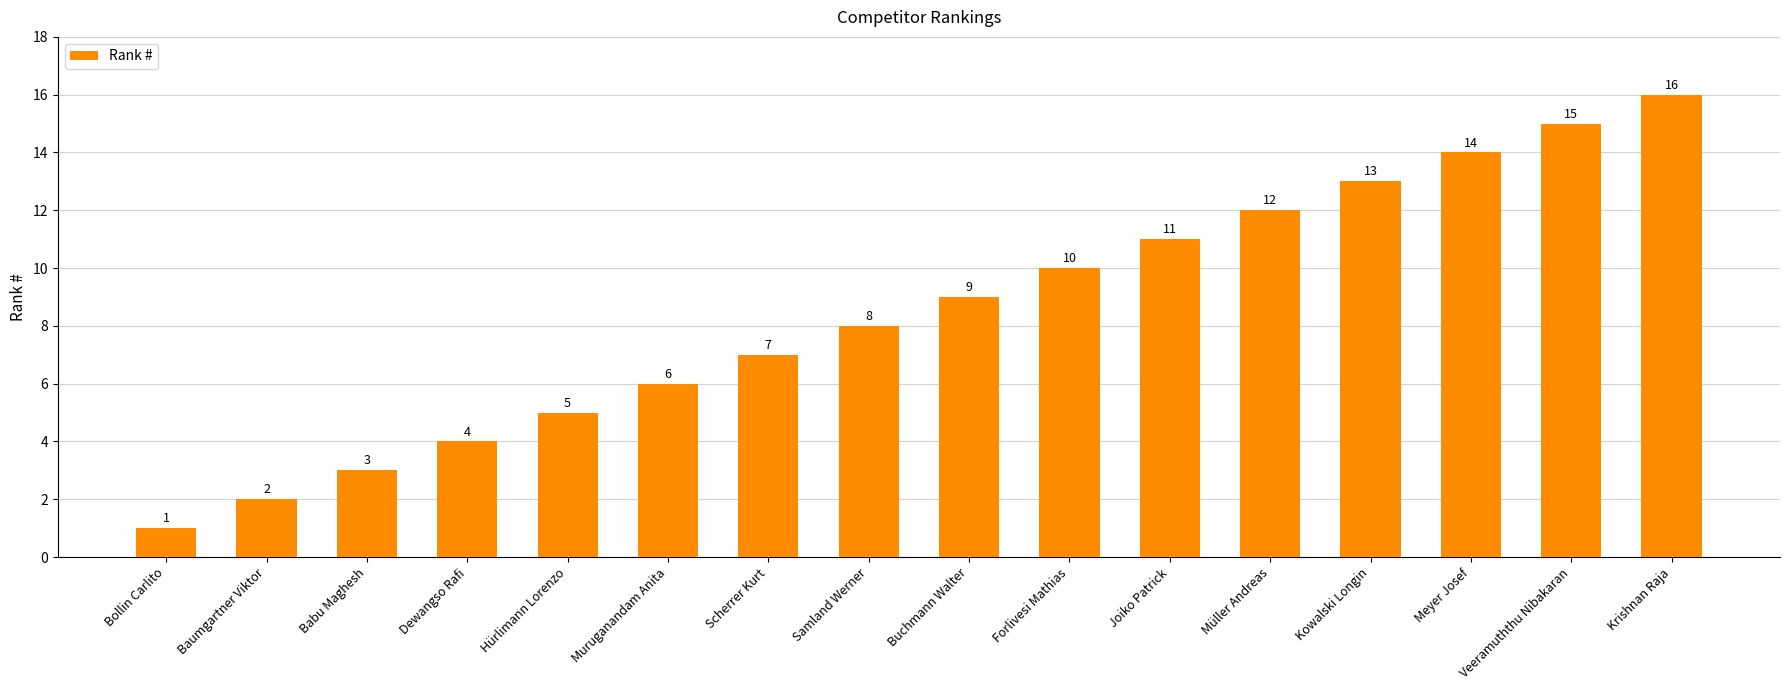

How many data points are less than 9?

8